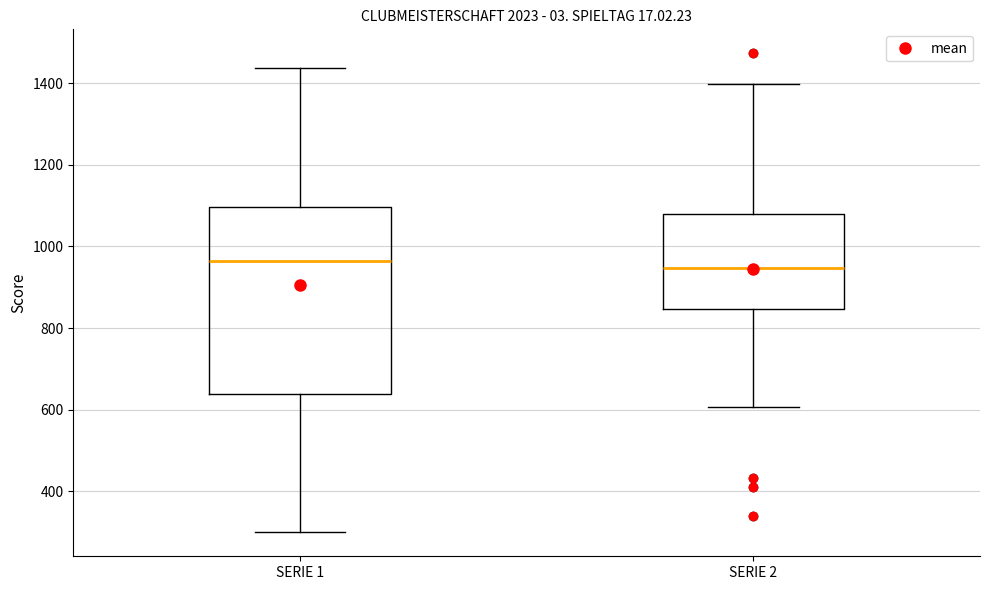

Comparing the boxes themselves (not the whiskers), which one is the tallest?

SERIE 1